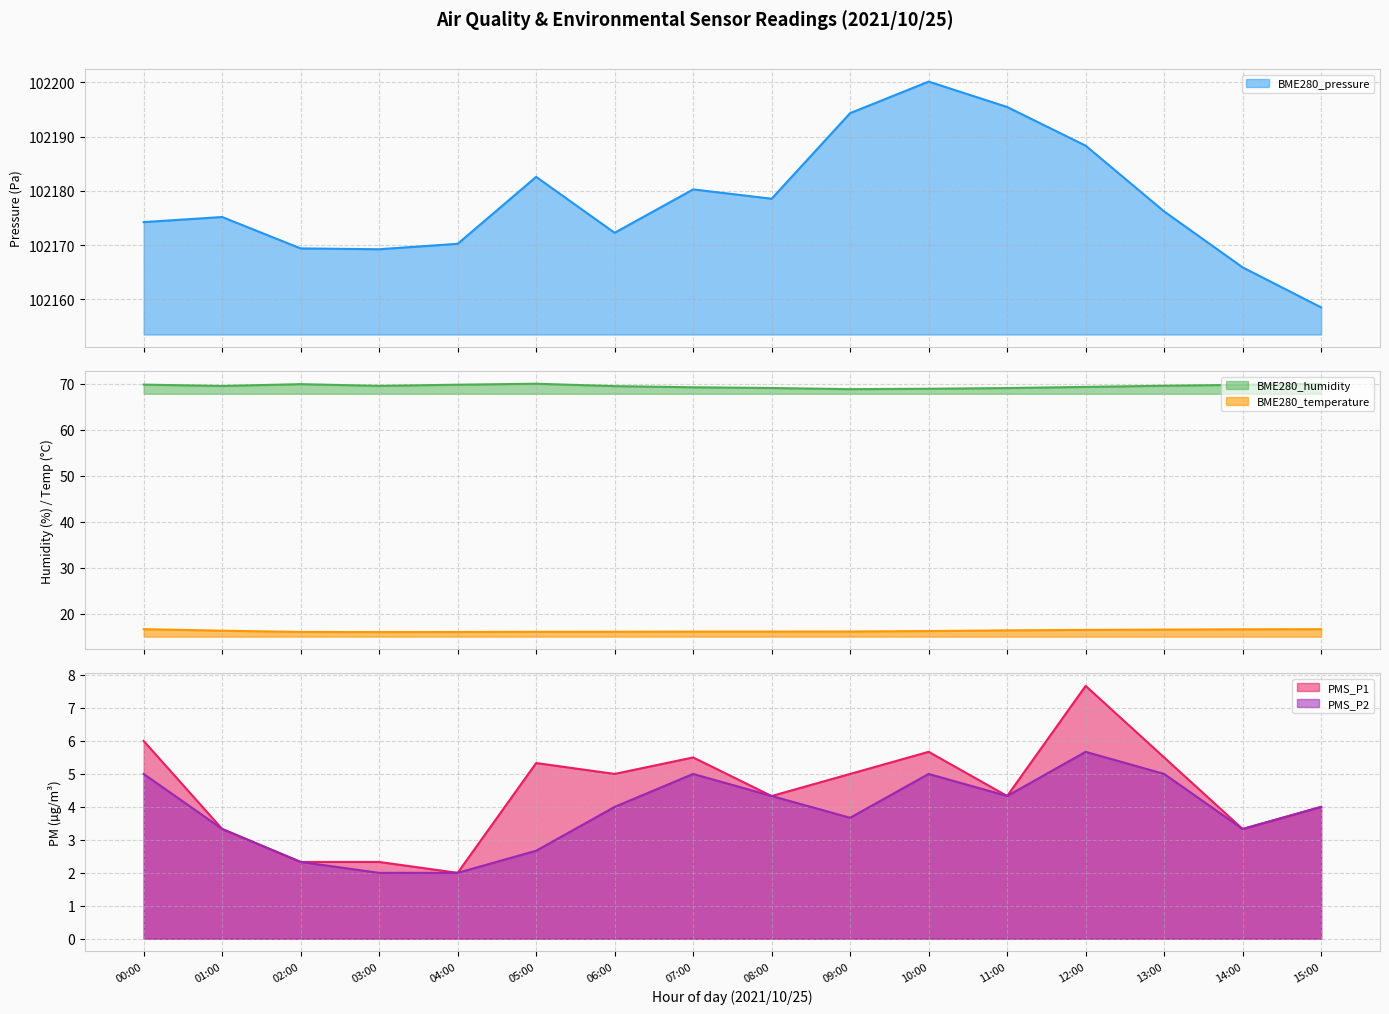

What is the difference between the second highest and minimum values in the BME280_humidity series?

1.1